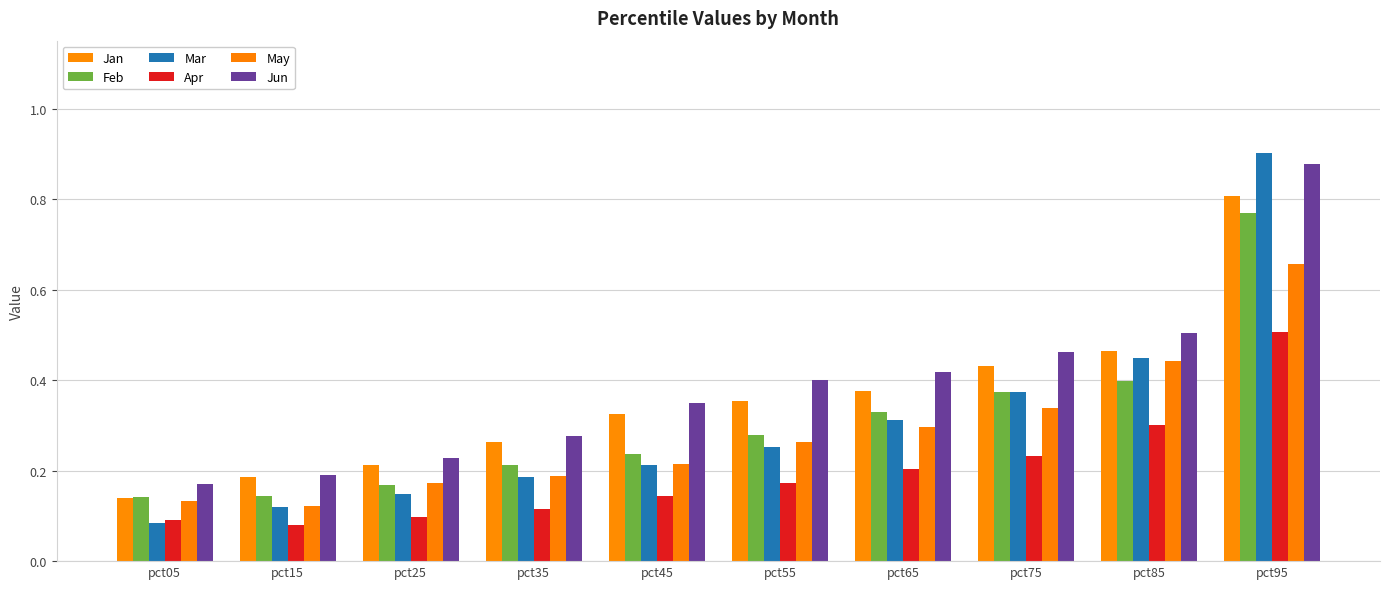

How many data points does each series have?

10